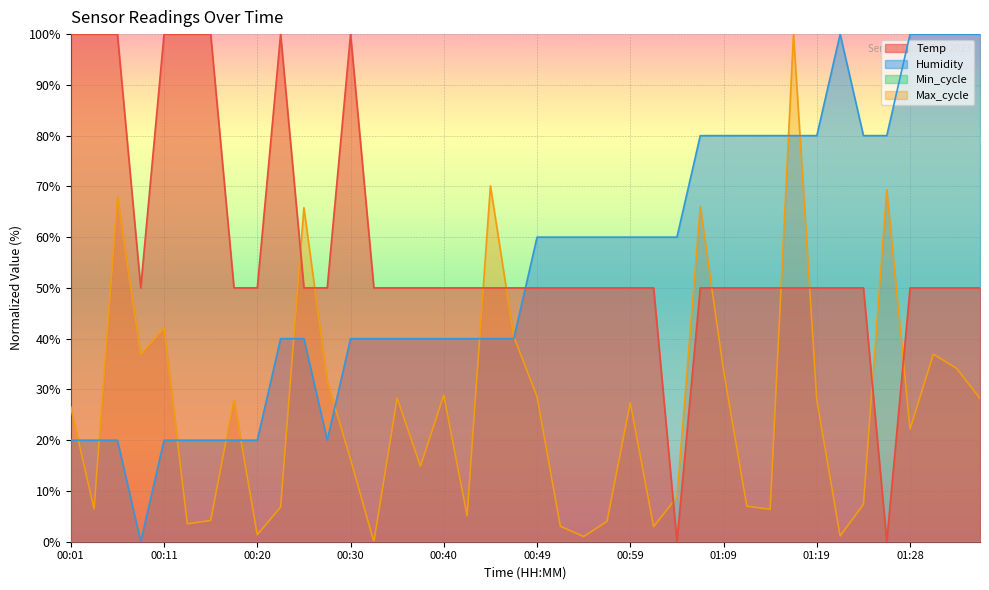

What is the maximum value shown in the chart?

100.0